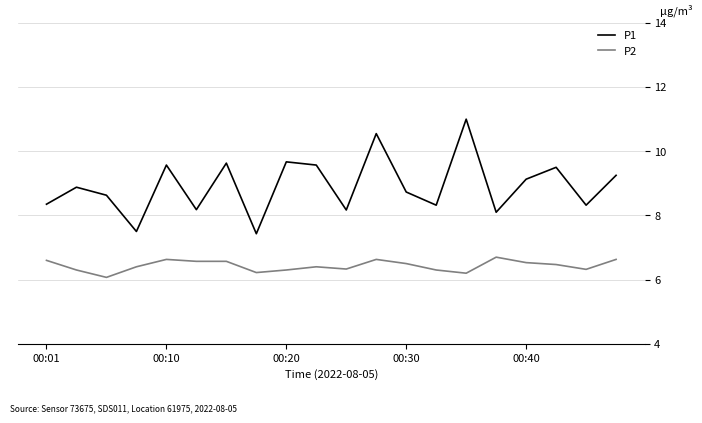

List the series in order of their peak value, highest first.

P1, P2